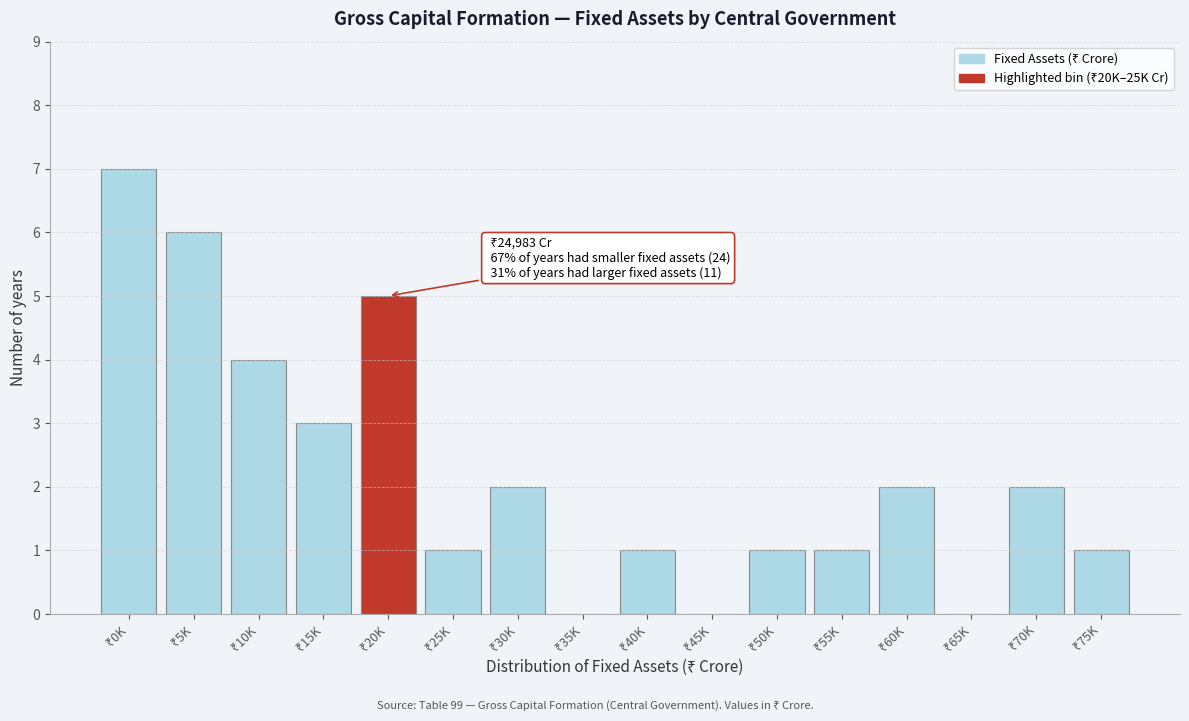

What is the greatest value displayed?

7